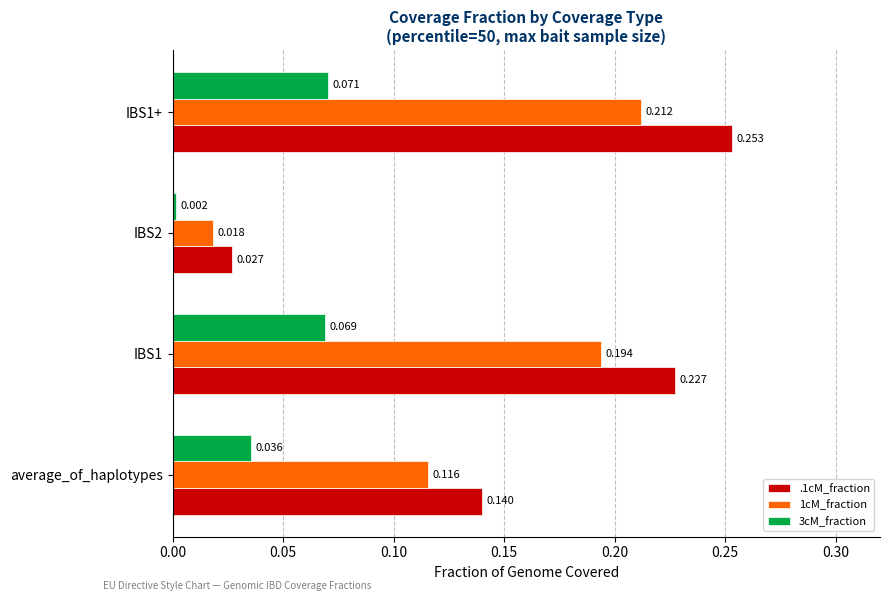

At which label does .1cM_fraction reach its minimum?

IBS2